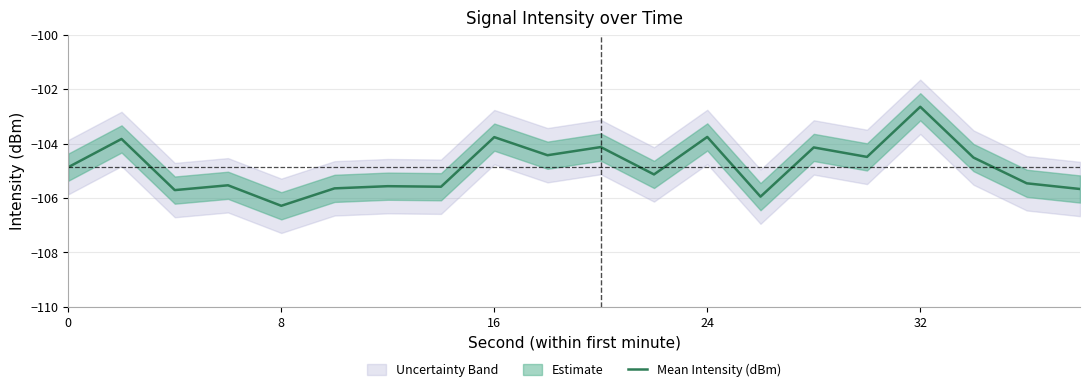

What is the minimum value shown in the chart?

-106.3